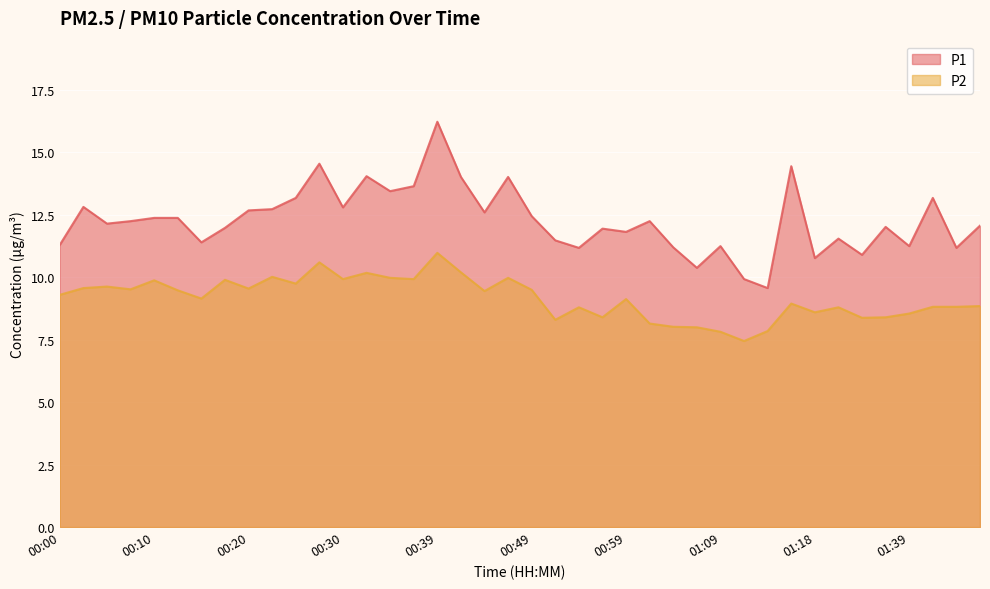

Is the value of P1 at 00:25 greater than the value of P2 at 01:26?

Yes